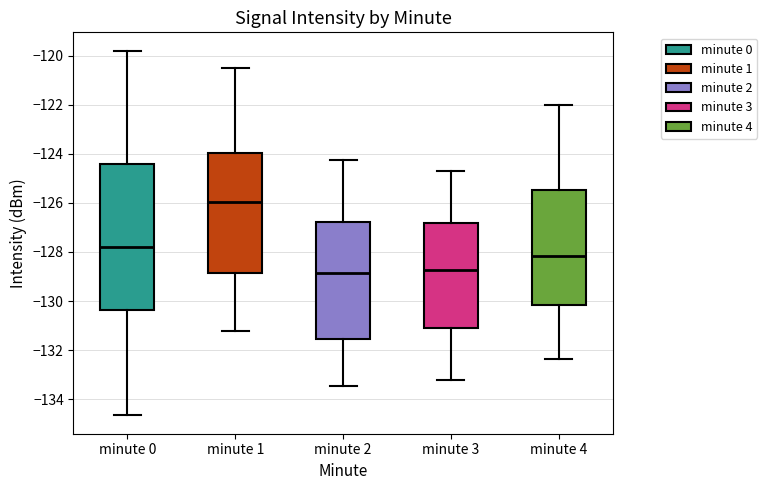

Reading left to right, read every box against the y-axis: the position of its median line, the range the box covers, and the ends of its whiskers. The values are not printed on the chart, so give them approximately, as read against the axis.

minute 0: median -127.8, box -130.4 to -124.4, whiskers -134.6 to -119.8
minute 1: median -126.0, box -128.8 to -124.0, whiskers -131.2 to -120.6
minute 2: median -128.8, box -131.6 to -126.8, whiskers -133.4 to -124.2
minute 3: median -128.8, box -131.0 to -126.8, whiskers -133.2 to -124.6
minute 4: median -128.2, box -130.2 to -125.4, whiskers -132.4 to -122.0